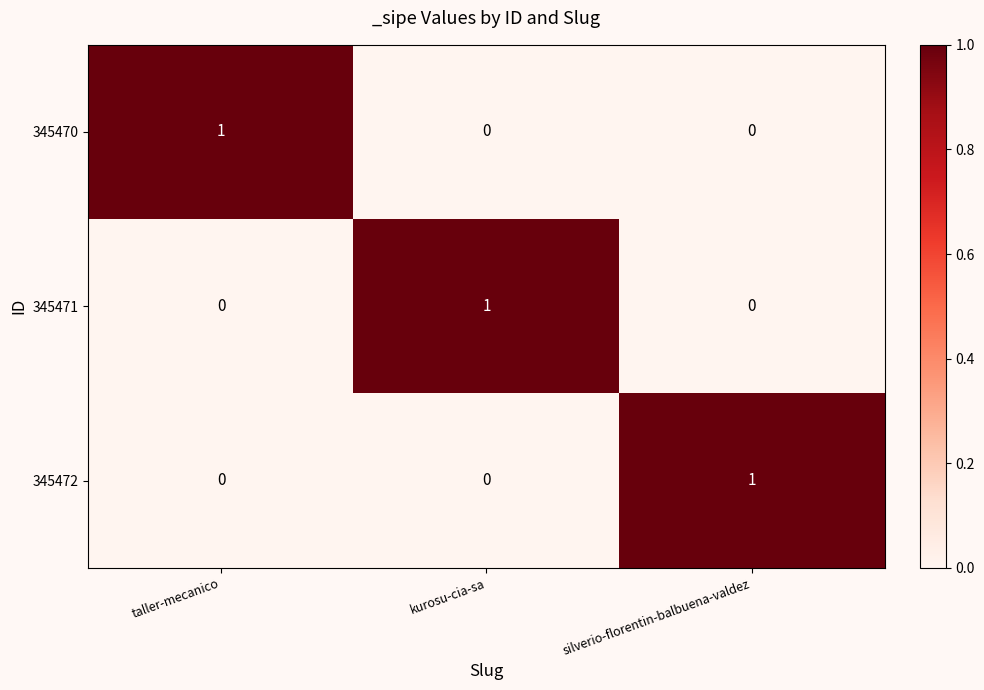

Is the value of 345470 at kurosu-cia-sa greater than the value of 345471 at kurosu-cia-sa?

No